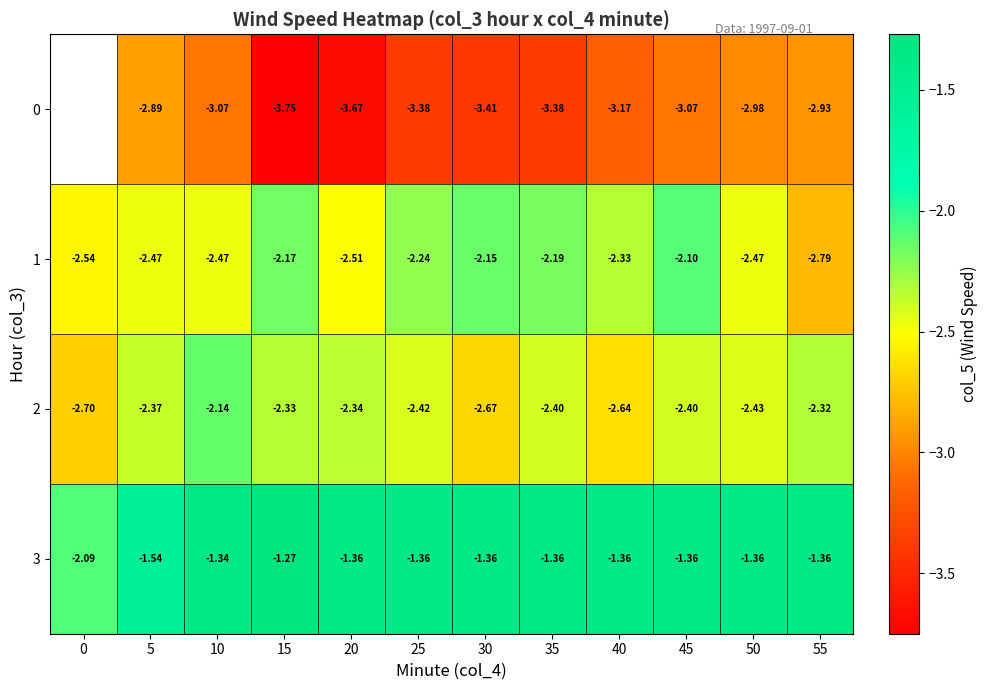

How many values in 0 are below zero?

11